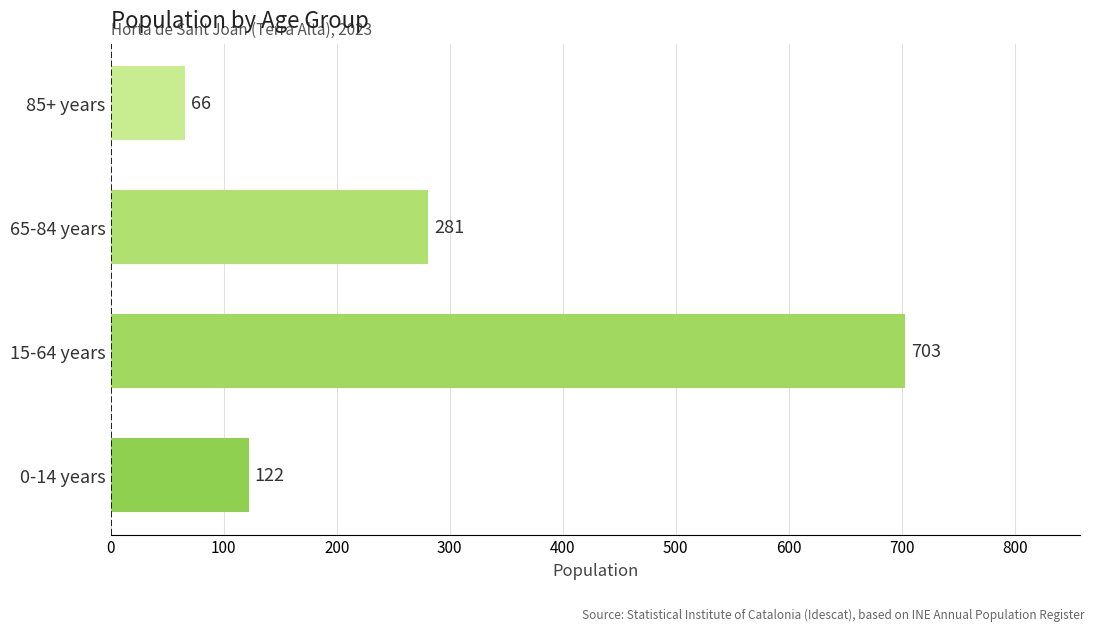

List the labels in order of value, largest first.

15-64 years, 65-84 years, 0-14 years, 85+ years